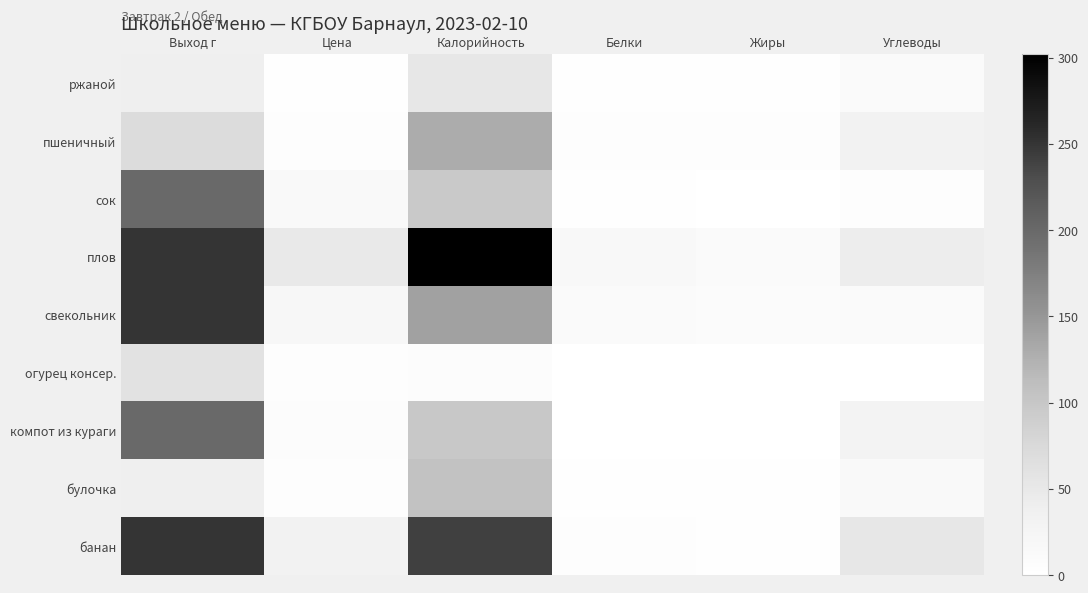

Reading left to right, list all the values displayed in this chart.

банан: Выход г=251.0	Цена=32.0	Калорийность=241.0	Белки=3.8	Жиры=1.2	Углеводы=52.7
булочка: Выход г=40.0	Цена=5.0	Калорийность=105.0	Белки=3.2	Жиры=2.9	Углеводы=13.0
компот из кураги: Выход г=200.0	Цена=6.6	Калорийность=96.7	Белки=0.5	Жиры=0.0	Углеводы=29.9
огурец консер.: Выход г=60.0	Цена=5.1	Калорийность=7.4	Белки=0.2	Жиры=0.0	Углеводы=0.6
свекольник: Выход г=250.0	Цена=20.5	Калорийность=139.8	Белки=12.6	Жиры=9.8	Углеводы=12.9
плов: Выход г=250.0	Цена=49.5	Калорийность=301.8	Белки=17.4	Жиры=11.9	Углеводы=42.2
сок: Выход г=200.0	Цена=13.2	Калорийность=96.0	Белки=2.0	Жиры=0.2	Углеводы=5.8
пшеничный: Выход г=70.0	Цена=4.3	Калорийность=128.8	Белки=5.3	Жиры=4.4	Углеводы=32.9
ржаной: Выход г=40.0	Цена=2.4	Калорийность=51.0	Белки=2.0	Жиры=1.9	Углеводы=12.9